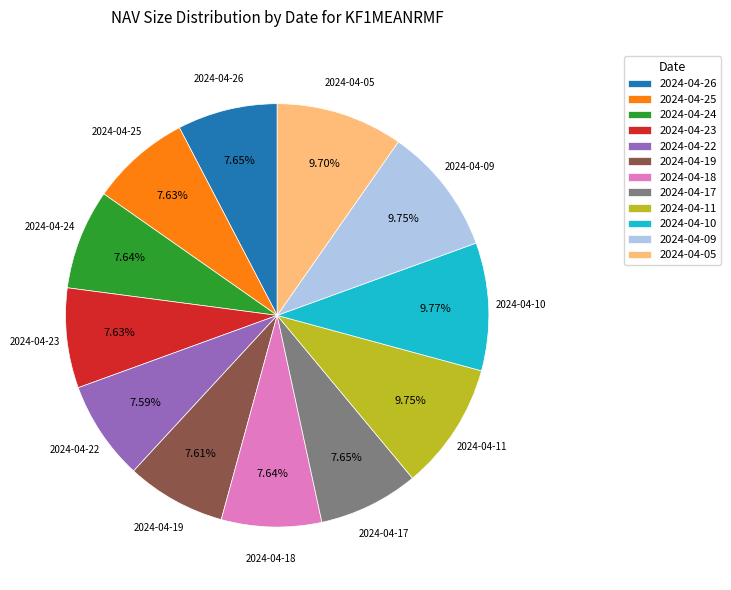

To the nearest percent, what percentage of the pie is 2024-04-17?

8%